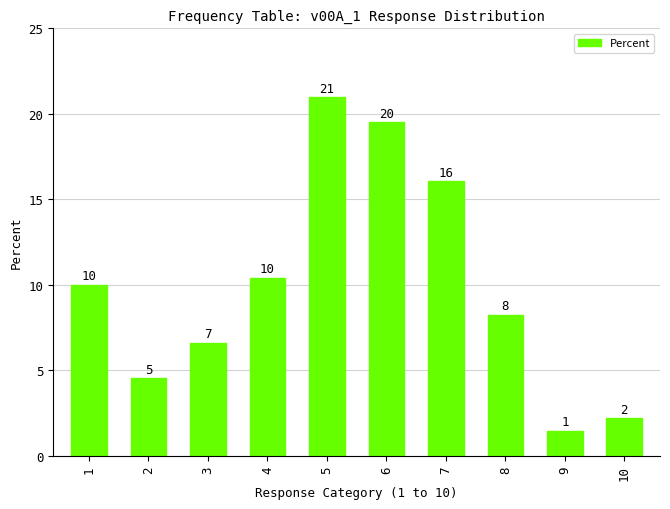

List the labels in order of value, smallest first.

9, 10, 2, 3, 8, 1, 4, 7, 6, 5